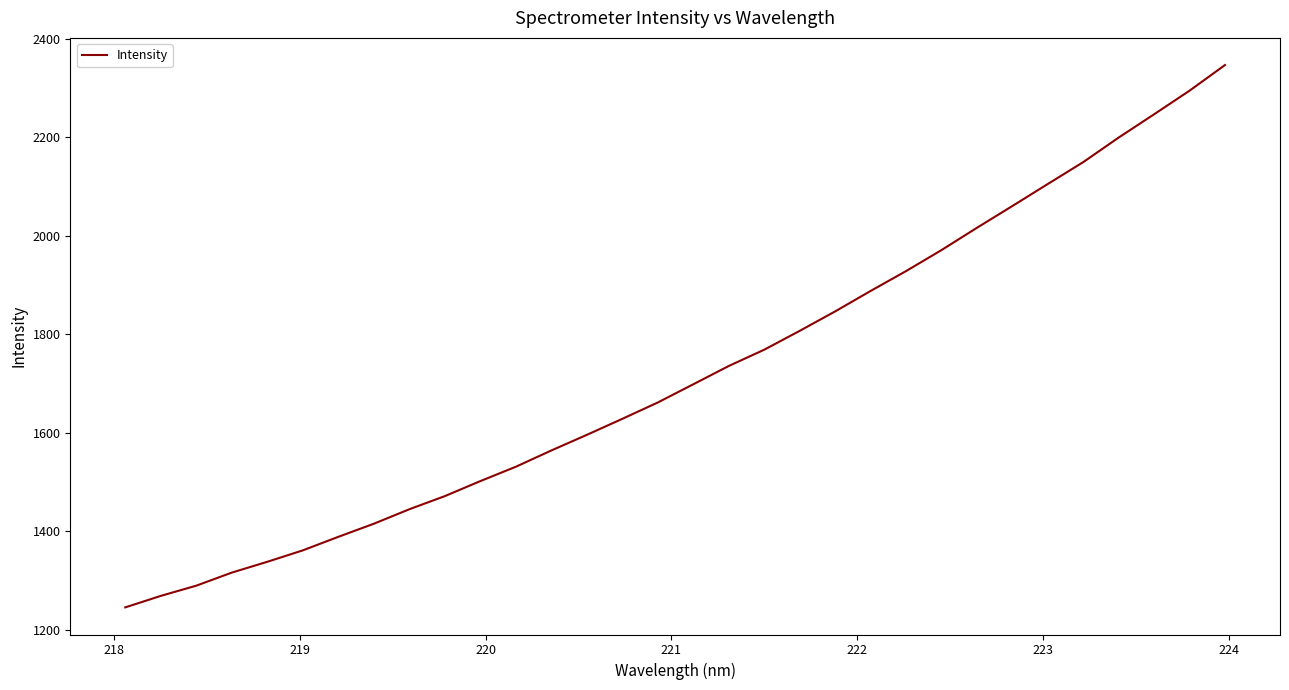

What is the maximum value shown in the chart?

2347.0